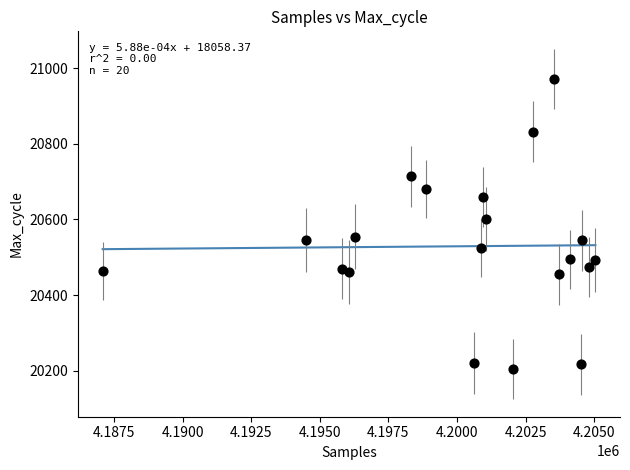

What is the range of Y values (max minus min)?

766